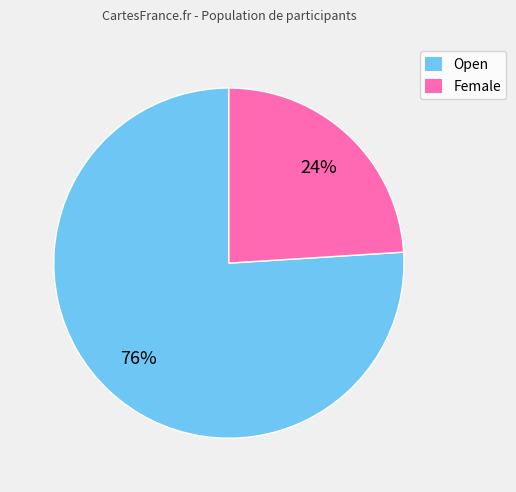

To the nearest percent, what portion does Female represent?

24%